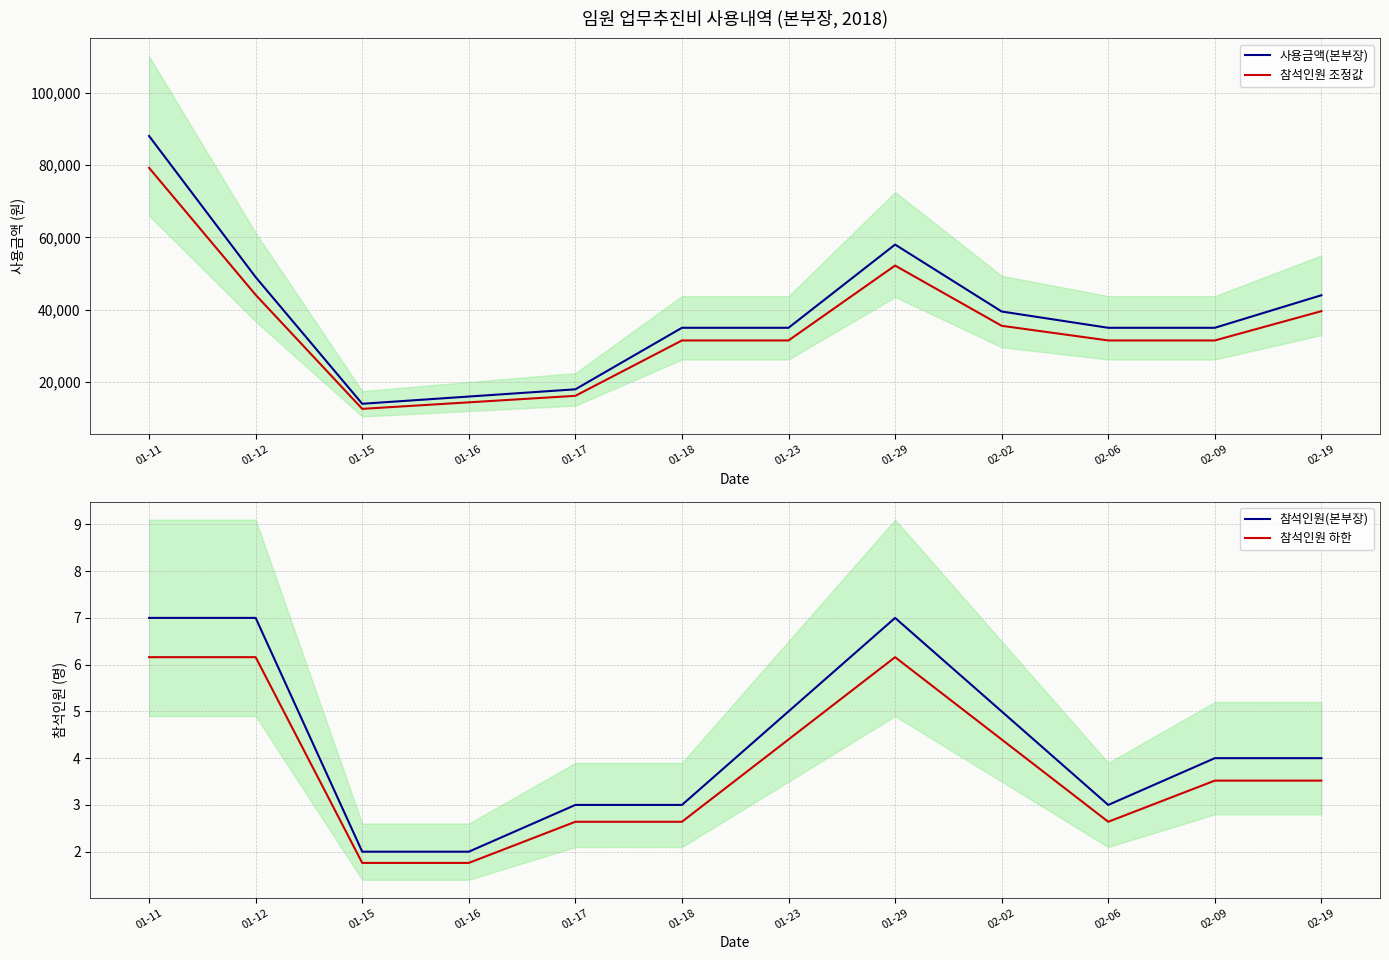

Which label corresponds to the largest value in the chart?

01-11